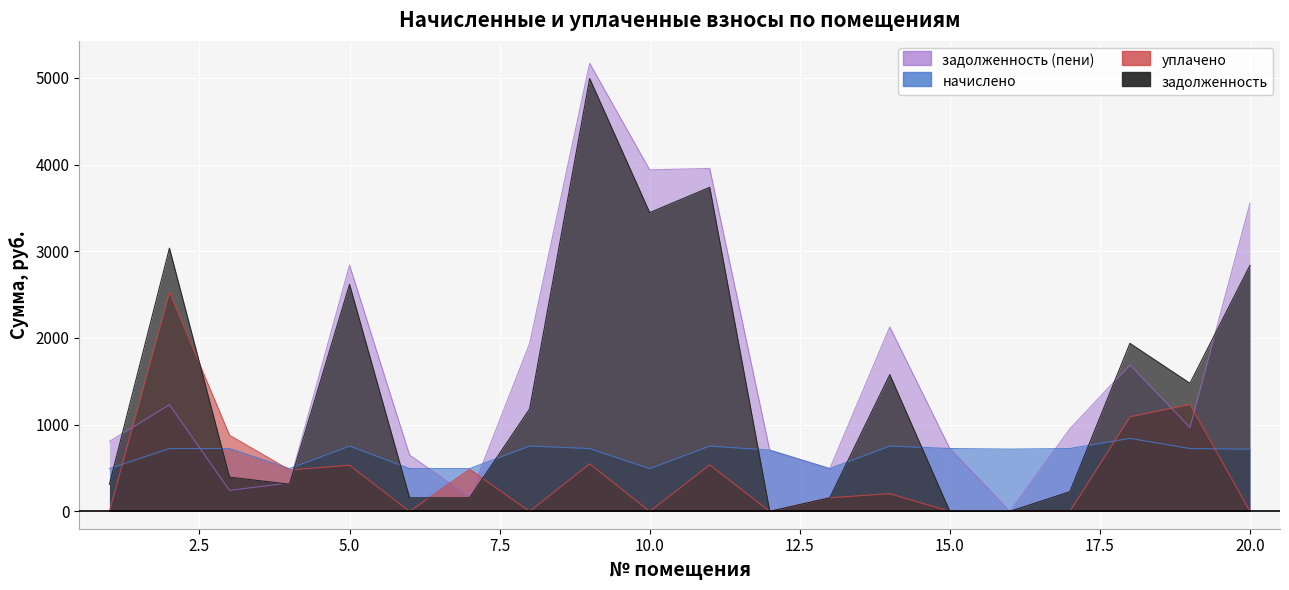

Reading left to right, list all the values displayed in this chart.

задолженность: 313.2	3035.6	394.8	313.2	2618.3	156.6	156.6	1181.2	4991.8	3445.2	3736.9	0.0	156.6	1576.7	0.0	0.0	227.0	1937.6	1477.1	2836.3
начислено: 493.3	724.6	724.6	493.3	753.5	493.3	493.3	753.5	724.6	493.3	753.5	705.9	493.3	753.5	724.6	717.8	724.6	842.0	724.6	717.8
уплачено: 0.0	2529.8	877.9	477.6	532.1	0.0	485.5	0.0	549.2	0.0	536.0	0.0	157.8	204.3	0.0	0.0	0.0	1090.6	1233.8	0.0
задолженность (пени): 806.5	1230.4	241.5	328.9	2839.7	649.9	164.4	1934.8	5167.3	3938.5	3954.4	705.9	492.1	2126.0	724.6	0.0	951.6	1689.0	967.9	3554.2